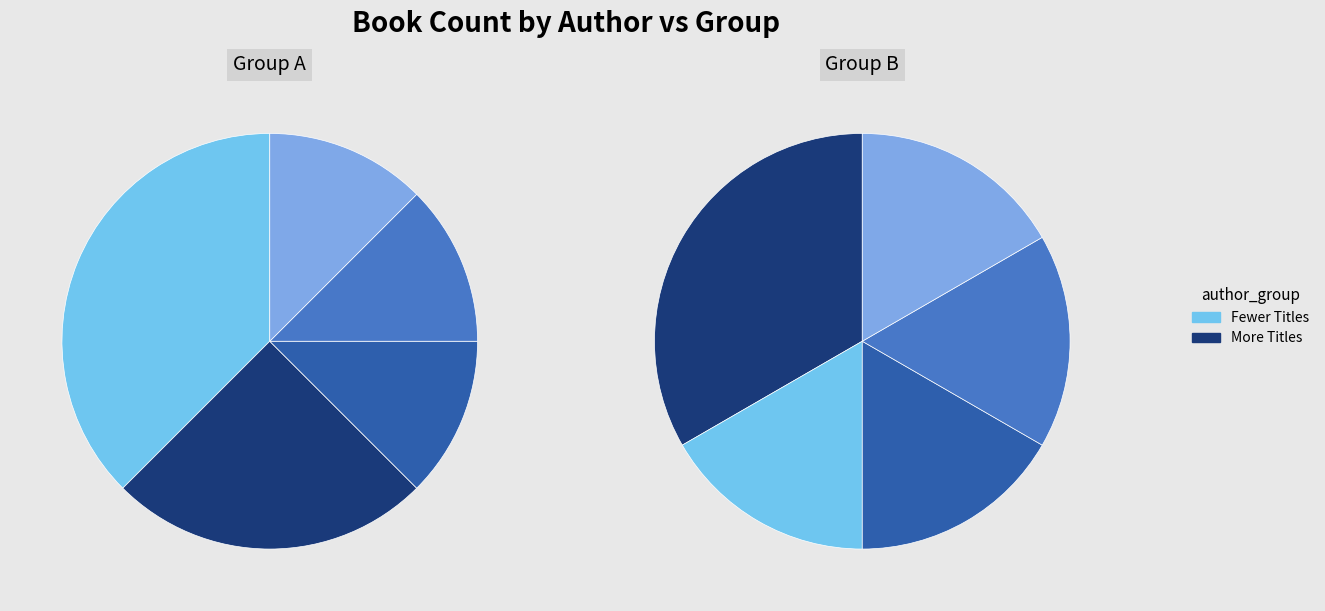

Does Callie Barkley (403888709) account for over 50% of the chart?

No